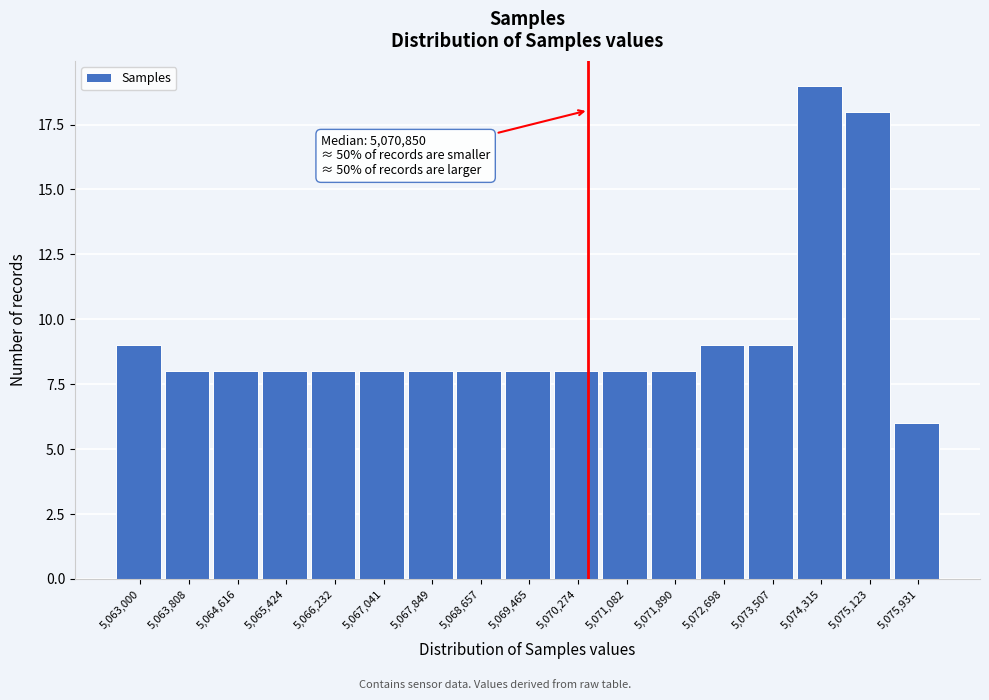

Reading left to right, what are all the values shown in this chart?

5,063,000=9	5,063,808=8	5,064,616=8	5,065,424=8	5,066,232=8	5,067,041=8	5,067,849=8	5,068,657=8	5,069,465=8	5,070,274=8	5,071,082=8	5,071,890=8	5,072,698=9	5,073,507=9	5,074,315=19	5,075,123=18	5,075,931=6